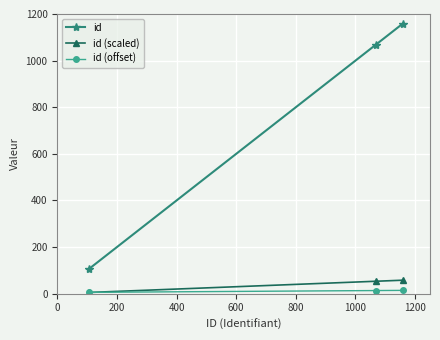

Which series has the widest spread of values?

id